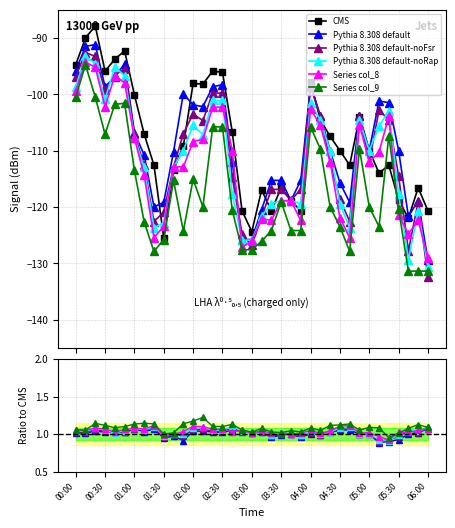

What is the maximum value shown in the chart?

1.2